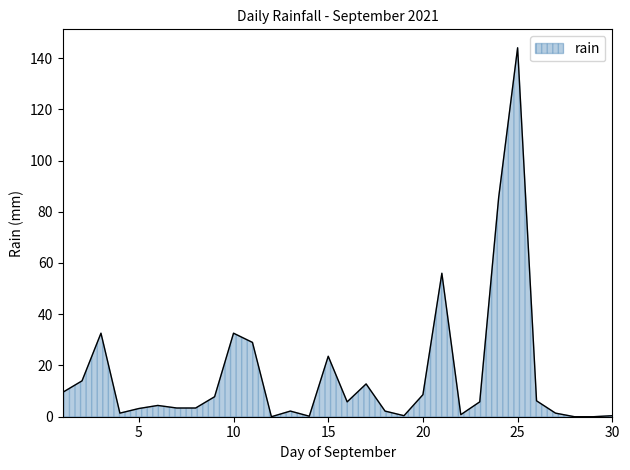

What is the difference between the maximum and minimum values?

144.0